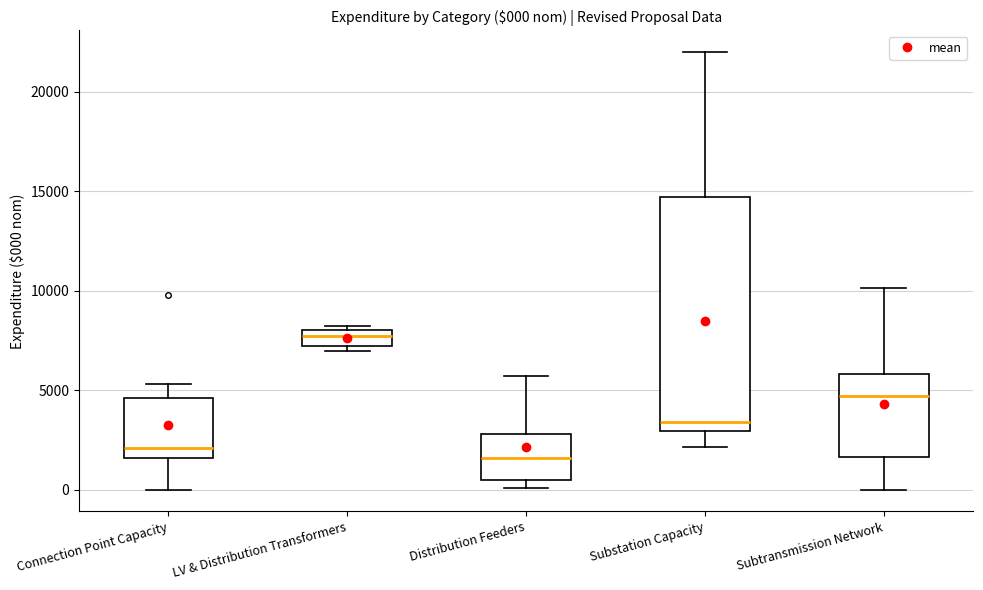

Which box's median line is the highest?

LV & Distribution Transformers